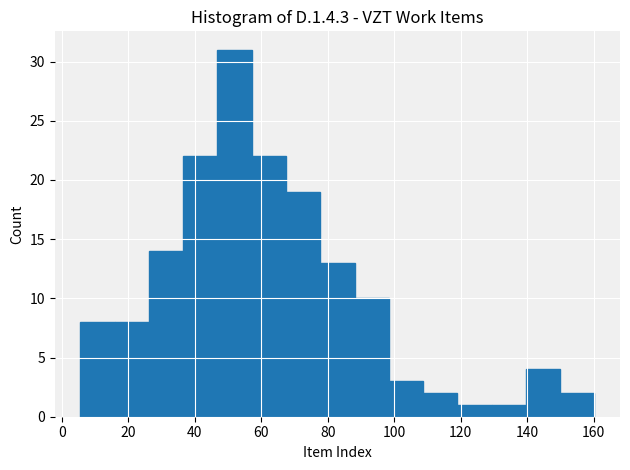

Reading left to right, transcribe this chart: for each bar, give the range it covers on the x-axis and its height. Neither the bar edges nor the heights are printed on the chart, so give them approximately, as read against the axes.

6 to 16: 8
16 to 26: 8
26 to 36: 14
36 to 46: 22
46 to 58: 31
58 to 68: 22
68 to 78: 19
78 to 88: 13
88 to 98: 10
98 to 108: 3
108 to 118: 2
118 to 130: 1
130 to 140: 1
140 to 150: 4
150 to 160: 2